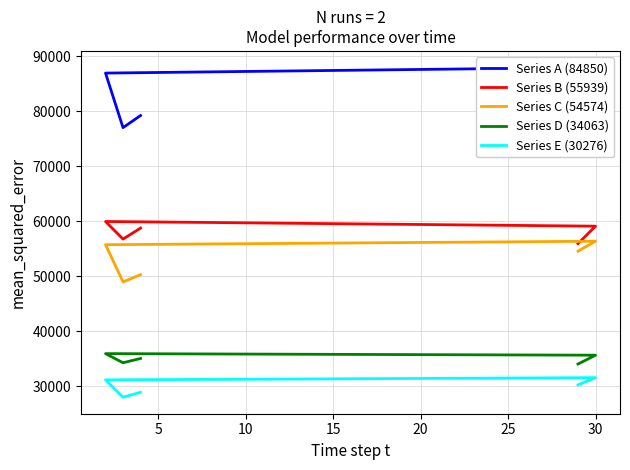

True or false: Series D (34063) and Series A (84850) cross at least once.

False